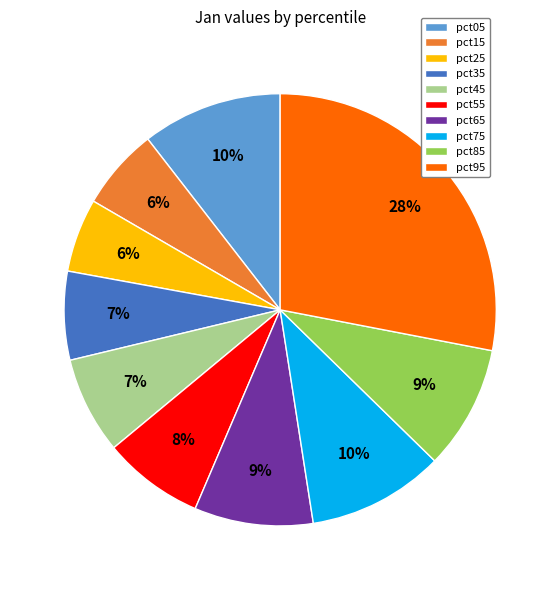

Is the sum of pct75 and pct55 greater than half?

No